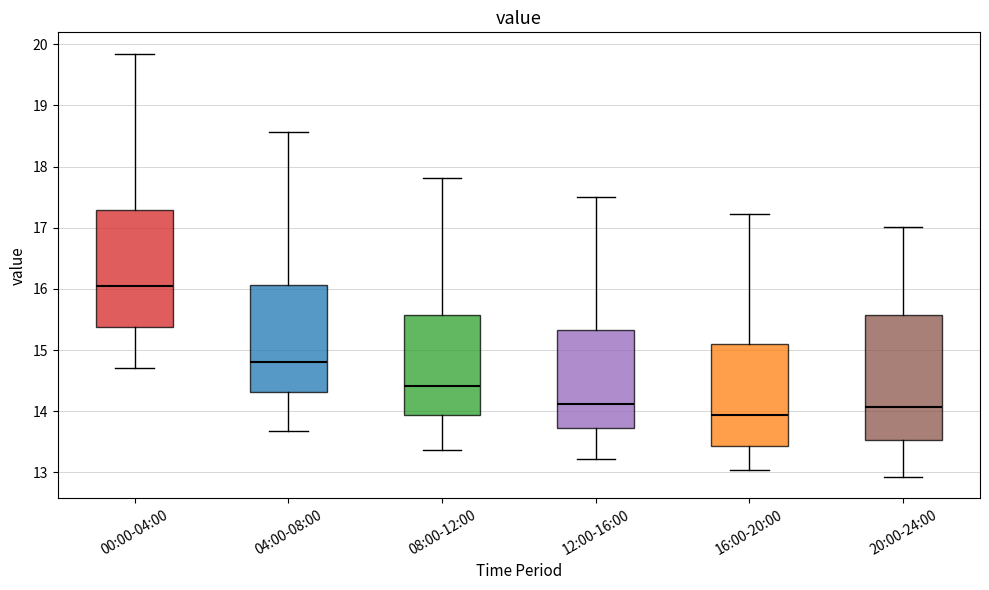

Where does the lower whisker of the box for 12:00-16:00 end on the y-axis? The values are not printed on the chart, so give them approximately, as read against the axis.

13.2